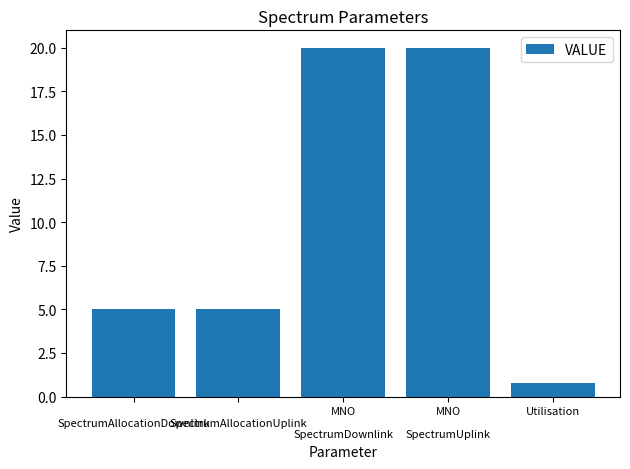

What is the difference between the values at 
SpectrumAllocationUplink and MNO

SpectrumDownlink?

15.0